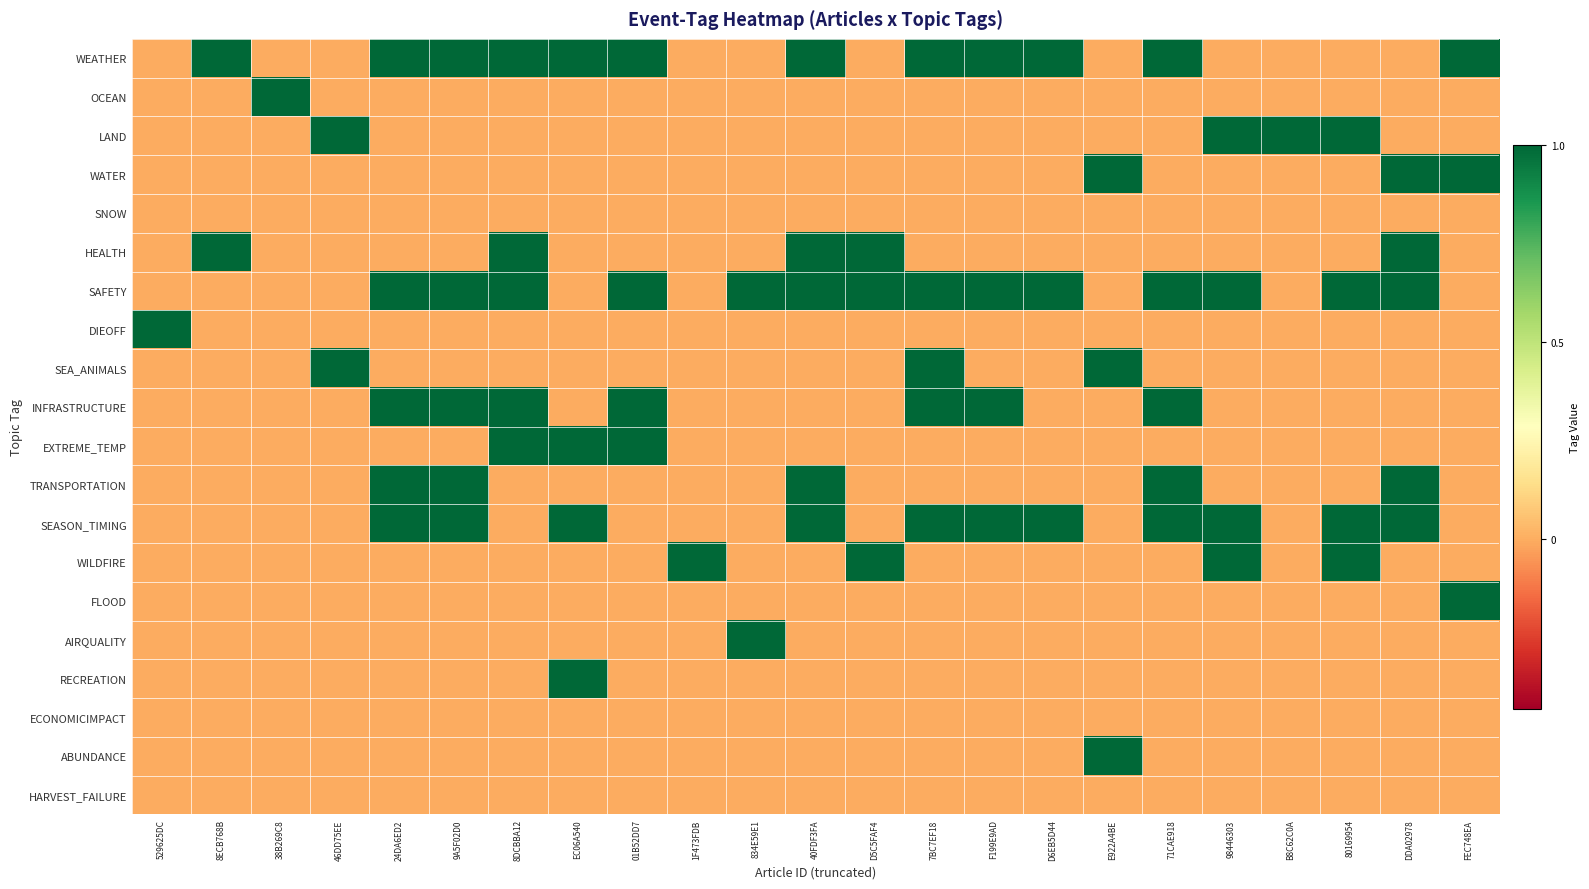

Reading left to right, extract all data points from this chart.

WEATHER: 529625DC=0	8ECB768B=1	38B269C8=0	46DD75EE=0	24DA6ED2=1	9A5F02D0=1	8DCBBA12=1	EC06A540=1	01B52DD7=1	1F473FDB=0	834E59E1=0	40FDF3FA=1	D5C5FAF4=0	7BC7EF18=1	F199E9AD=1	D6EB5D44=1	E922A4BE=0	71CAE918=1	98446303=0	B8C62C0A=0	80169954=0	DDA02978=0	FEC748EA=1
OCEAN: 529625DC=0	8ECB768B=0	38B269C8=1	46DD75EE=0	24DA6ED2=0	9A5F02D0=0	8DCBBA12=0	EC06A540=0	01B52DD7=0	1F473FDB=0	834E59E1=0	40FDF3FA=0	D5C5FAF4=0	7BC7EF18=0	F199E9AD=0	D6EB5D44=0	E922A4BE=0	71CAE918=0	98446303=0	B8C62C0A=0	80169954=0	DDA02978=0	FEC748EA=0
LAND: 529625DC=0	8ECB768B=0	38B269C8=0	46DD75EE=1	24DA6ED2=0	9A5F02D0=0	8DCBBA12=0	EC06A540=0	01B52DD7=0	1F473FDB=0	834E59E1=0	40FDF3FA=0	D5C5FAF4=0	7BC7EF18=0	F199E9AD=0	D6EB5D44=0	E922A4BE=0	71CAE918=0	98446303=1	B8C62C0A=1	80169954=1	DDA02978=0	FEC748EA=0
WATER: 529625DC=0	8ECB768B=0	38B269C8=0	46DD75EE=0	24DA6ED2=0	9A5F02D0=0	8DCBBA12=0	EC06A540=0	01B52DD7=0	1F473FDB=0	834E59E1=0	40FDF3FA=0	D5C5FAF4=0	7BC7EF18=0	F199E9AD=0	D6EB5D44=0	E922A4BE=1	71CAE918=0	98446303=0	B8C62C0A=0	80169954=0	DDA02978=1	FEC748EA=1
SNOW: 529625DC=0	8ECB768B=0	38B269C8=0	46DD75EE=0	24DA6ED2=0	9A5F02D0=0	8DCBBA12=0	EC06A540=0	01B52DD7=0	1F473FDB=0	834E59E1=0	40FDF3FA=0	D5C5FAF4=0	7BC7EF18=0	F199E9AD=0	D6EB5D44=0	E922A4BE=0	71CAE918=0	98446303=0	B8C62C0A=0	80169954=0	DDA02978=0	FEC748EA=0
HEALTH: 529625DC=0	8ECB768B=1	38B269C8=0	46DD75EE=0	24DA6ED2=0	9A5F02D0=0	8DCBBA12=1	EC06A540=0	01B52DD7=0	1F473FDB=0	834E59E1=0	40FDF3FA=1	D5C5FAF4=1	7BC7EF18=0	F199E9AD=0	D6EB5D44=0	E922A4BE=0	71CAE918=0	98446303=0	B8C62C0A=0	80169954=0	DDA02978=1	FEC748EA=0
SAFETY: 529625DC=0	8ECB768B=0	38B269C8=0	46DD75EE=0	24DA6ED2=1	9A5F02D0=1	8DCBBA12=1	EC06A540=0	01B52DD7=1	1F473FDB=0	834E59E1=1	40FDF3FA=1	D5C5FAF4=1	7BC7EF18=1	F199E9AD=1	D6EB5D44=1	E922A4BE=0	71CAE918=1	98446303=1	B8C62C0A=0	80169954=1	DDA02978=1	FEC748EA=0
DIEOFF: 529625DC=1	8ECB768B=0	38B269C8=0	46DD75EE=0	24DA6ED2=0	9A5F02D0=0	8DCBBA12=0	EC06A540=0	01B52DD7=0	1F473FDB=0	834E59E1=0	40FDF3FA=0	D5C5FAF4=0	7BC7EF18=0	F199E9AD=0	D6EB5D44=0	E922A4BE=0	71CAE918=0	98446303=0	B8C62C0A=0	80169954=0	DDA02978=0	FEC748EA=0
SEA_ANIMALS: 529625DC=0	8ECB768B=0	38B269C8=0	46DD75EE=1	24DA6ED2=0	9A5F02D0=0	8DCBBA12=0	EC06A540=0	01B52DD7=0	1F473FDB=0	834E59E1=0	40FDF3FA=0	D5C5FAF4=0	7BC7EF18=1	F199E9AD=0	D6EB5D44=0	E922A4BE=1	71CAE918=0	98446303=0	B8C62C0A=0	80169954=0	DDA02978=0	FEC748EA=0
INFRASTRUCTURE: 529625DC=0	8ECB768B=0	38B269C8=0	46DD75EE=0	24DA6ED2=1	9A5F02D0=1	8DCBBA12=1	EC06A540=0	01B52DD7=1	1F473FDB=0	834E59E1=0	40FDF3FA=0	D5C5FAF4=0	7BC7EF18=1	F199E9AD=1	D6EB5D44=0	E922A4BE=0	71CAE918=1	98446303=0	B8C62C0A=0	80169954=0	DDA02978=0	FEC748EA=0
EXTREME_TEMP: 529625DC=0	8ECB768B=0	38B269C8=0	46DD75EE=0	24DA6ED2=0	9A5F02D0=0	8DCBBA12=1	EC06A540=1	01B52DD7=1	1F473FDB=0	834E59E1=0	40FDF3FA=0	D5C5FAF4=0	7BC7EF18=0	F199E9AD=0	D6EB5D44=0	E922A4BE=0	71CAE918=0	98446303=0	B8C62C0A=0	80169954=0	DDA02978=0	FEC748EA=0
TRANSPORTATION: 529625DC=0	8ECB768B=0	38B269C8=0	46DD75EE=0	24DA6ED2=1	9A5F02D0=1	8DCBBA12=0	EC06A540=0	01B52DD7=0	1F473FDB=0	834E59E1=0	40FDF3FA=1	D5C5FAF4=0	7BC7EF18=0	F199E9AD=0	D6EB5D44=0	E922A4BE=0	71CAE918=1	98446303=0	B8C62C0A=0	80169954=0	DDA02978=1	FEC748EA=0
SEASON_TIMING: 529625DC=0	8ECB768B=0	38B269C8=0	46DD75EE=0	24DA6ED2=1	9A5F02D0=1	8DCBBA12=0	EC06A540=1	01B52DD7=0	1F473FDB=0	834E59E1=0	40FDF3FA=1	D5C5FAF4=0	7BC7EF18=1	F199E9AD=1	D6EB5D44=1	E922A4BE=0	71CAE918=1	98446303=1	B8C62C0A=0	80169954=1	DDA02978=1	FEC748EA=0
WILDFIRE: 529625DC=0	8ECB768B=0	38B269C8=0	46DD75EE=0	24DA6ED2=0	9A5F02D0=0	8DCBBA12=0	EC06A540=0	01B52DD7=0	1F473FDB=1	834E59E1=0	40FDF3FA=0	D5C5FAF4=1	7BC7EF18=0	F199E9AD=0	D6EB5D44=0	E922A4BE=0	71CAE918=0	98446303=1	B8C62C0A=0	80169954=1	DDA02978=0	FEC748EA=0
FLOOD: 529625DC=0	8ECB768B=0	38B269C8=0	46DD75EE=0	24DA6ED2=0	9A5F02D0=0	8DCBBA12=0	EC06A540=0	01B52DD7=0	1F473FDB=0	834E59E1=0	40FDF3FA=0	D5C5FAF4=0	7BC7EF18=0	F199E9AD=0	D6EB5D44=0	E922A4BE=0	71CAE918=0	98446303=0	B8C62C0A=0	80169954=0	DDA02978=0	FEC748EA=1
AIRQUALITY: 529625DC=0	8ECB768B=0	38B269C8=0	46DD75EE=0	24DA6ED2=0	9A5F02D0=0	8DCBBA12=0	EC06A540=0	01B52DD7=0	1F473FDB=0	834E59E1=1	40FDF3FA=0	D5C5FAF4=0	7BC7EF18=0	F199E9AD=0	D6EB5D44=0	E922A4BE=0	71CAE918=0	98446303=0	B8C62C0A=0	80169954=0	DDA02978=0	FEC748EA=0
RECREATION: 529625DC=0	8ECB768B=0	38B269C8=0	46DD75EE=0	24DA6ED2=0	9A5F02D0=0	8DCBBA12=0	EC06A540=1	01B52DD7=0	1F473FDB=0	834E59E1=0	40FDF3FA=0	D5C5FAF4=0	7BC7EF18=0	F199E9AD=0	D6EB5D44=0	E922A4BE=0	71CAE918=0	98446303=0	B8C62C0A=0	80169954=0	DDA02978=0	FEC748EA=0
ECONOMICIMPACT: 529625DC=0	8ECB768B=0	38B269C8=0	46DD75EE=0	24DA6ED2=0	9A5F02D0=0	8DCBBA12=0	EC06A540=0	01B52DD7=0	1F473FDB=0	834E59E1=0	40FDF3FA=0	D5C5FAF4=0	7BC7EF18=0	F199E9AD=0	D6EB5D44=0	E922A4BE=0	71CAE918=0	98446303=0	B8C62C0A=0	80169954=0	DDA02978=0	FEC748EA=0
ABUNDANCE: 529625DC=0	8ECB768B=0	38B269C8=0	46DD75EE=0	24DA6ED2=0	9A5F02D0=0	8DCBBA12=0	EC06A540=0	01B52DD7=0	1F473FDB=0	834E59E1=0	40FDF3FA=0	D5C5FAF4=0	7BC7EF18=0	F199E9AD=0	D6EB5D44=0	E922A4BE=1	71CAE918=0	98446303=0	B8C62C0A=0	80169954=0	DDA02978=0	FEC748EA=0
HARVEST_FAILURE: 529625DC=0	8ECB768B=0	38B269C8=0	46DD75EE=0	24DA6ED2=0	9A5F02D0=0	8DCBBA12=0	EC06A540=0	01B52DD7=0	1F473FDB=0	834E59E1=0	40FDF3FA=0	D5C5FAF4=0	7BC7EF18=0	F199E9AD=0	D6EB5D44=0	E922A4BE=0	71CAE918=0	98446303=0	B8C62C0A=0	80169954=0	DDA02978=0	FEC748EA=0